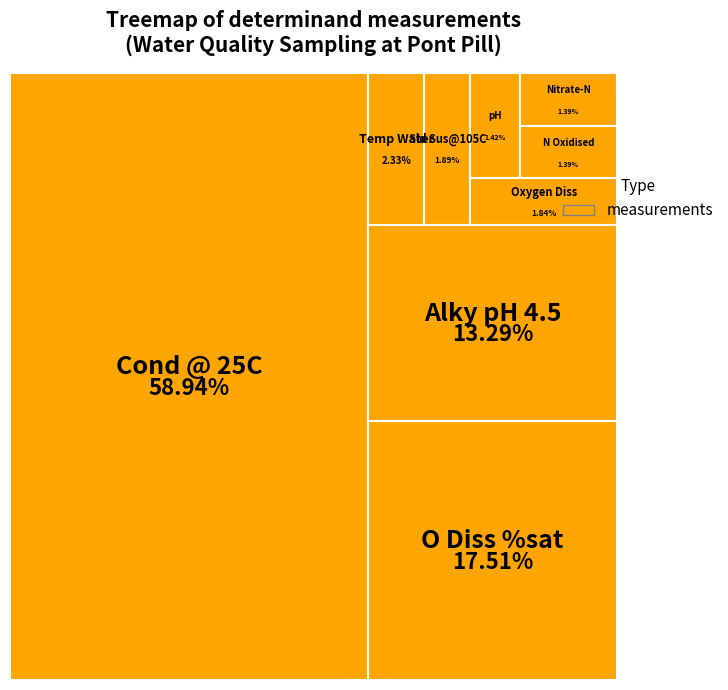

To the nearest percent, what percentage of the pie is Nitrate-N?

1%